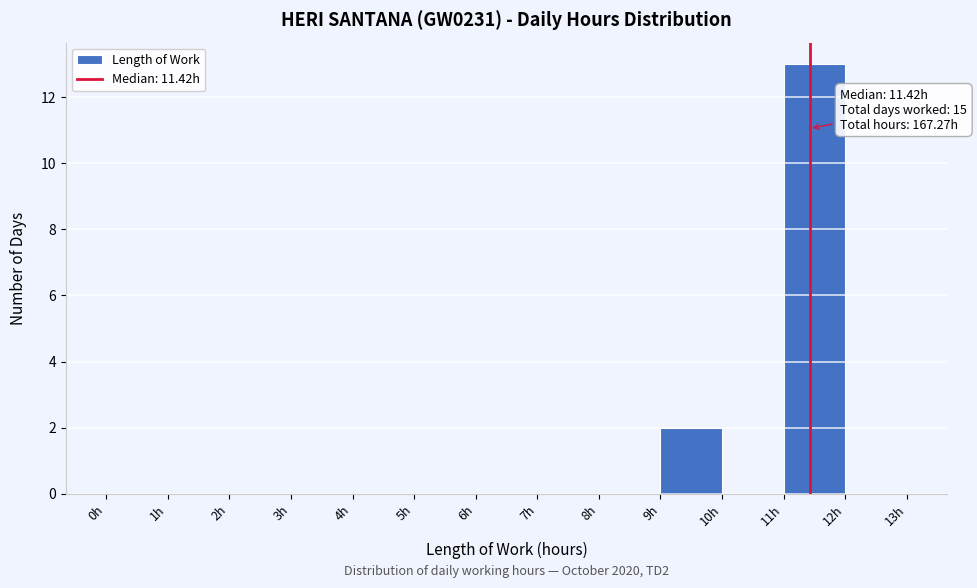

Over which range of the x-axis is the bar tallest?

11 to 12